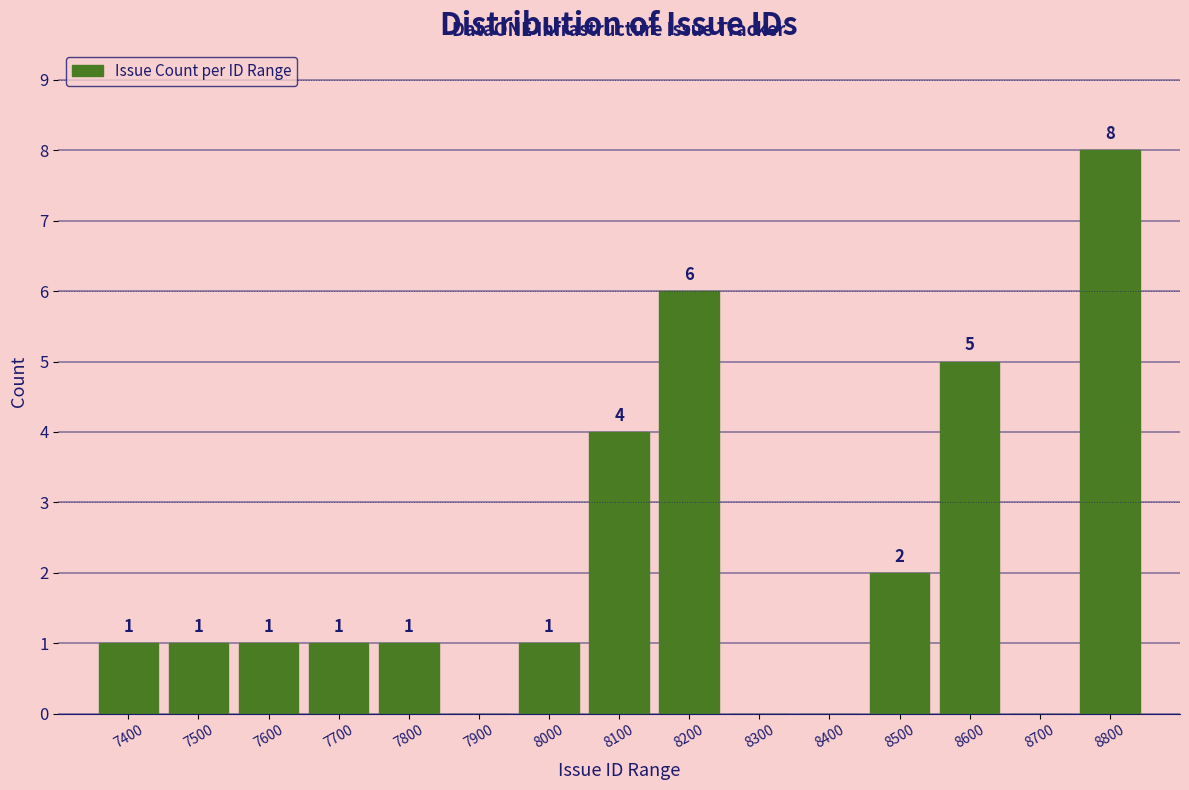

Reading left to right, transcribe all the data shown in this chart.

7400=1	7500=1	7600=1	7700=1	7800=1	7900=0	8000=1	8100=4	8200=6	8300=0	8400=0	8500=2	8600=5	8700=0	8800=8